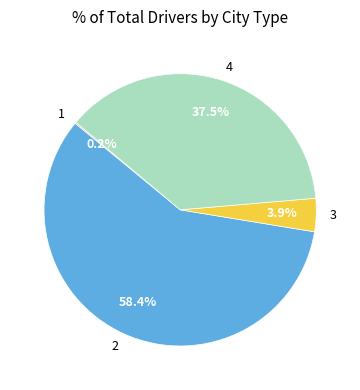

What is the total percentage of 2 and 3?

62.3%